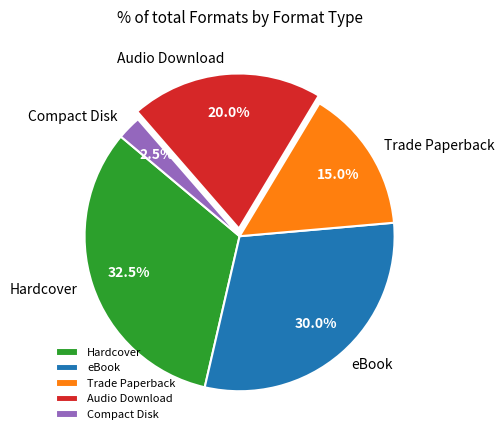

Does eBook represent more than half of the total?

No